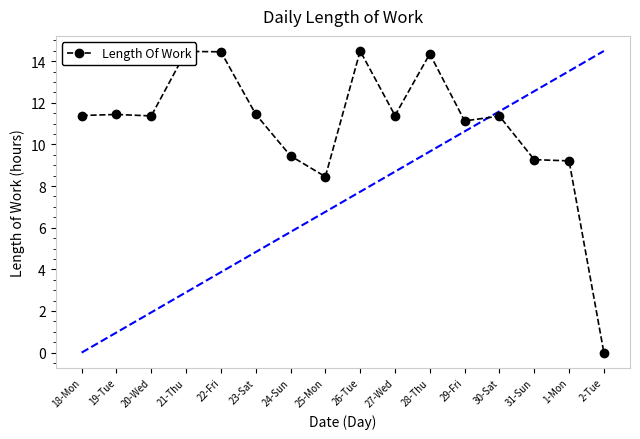

What is the sum of the values at 21-Thu and 31-Sun?

23.7